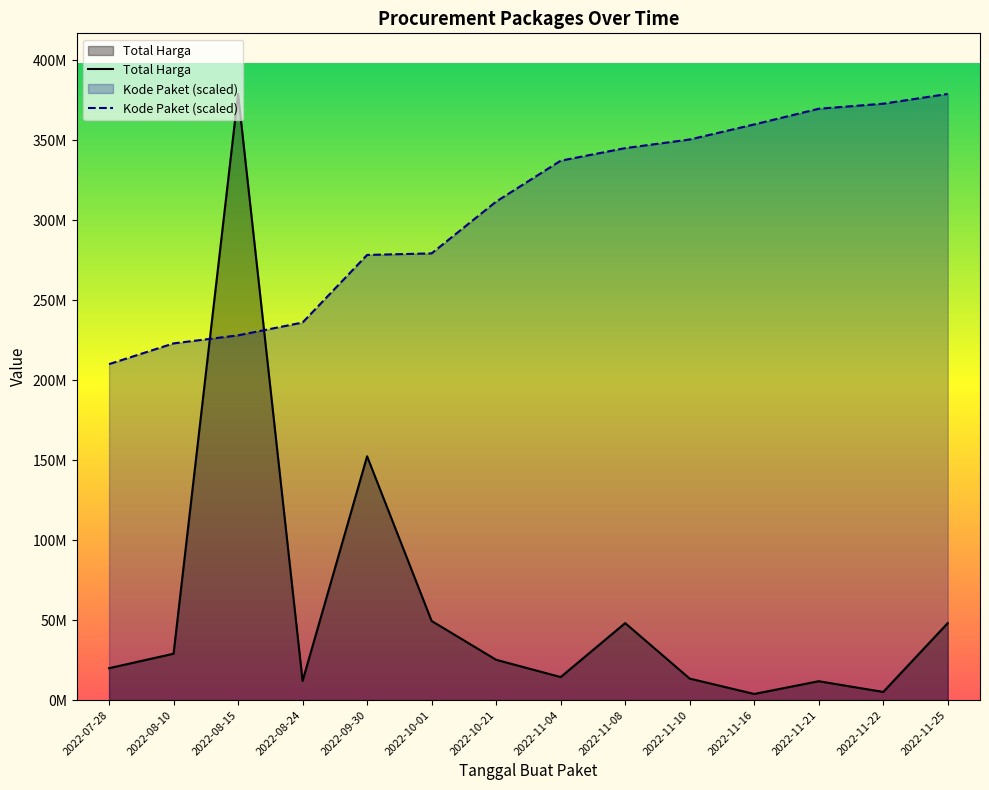

How many data points in Kode Paket are above 337331493?

7